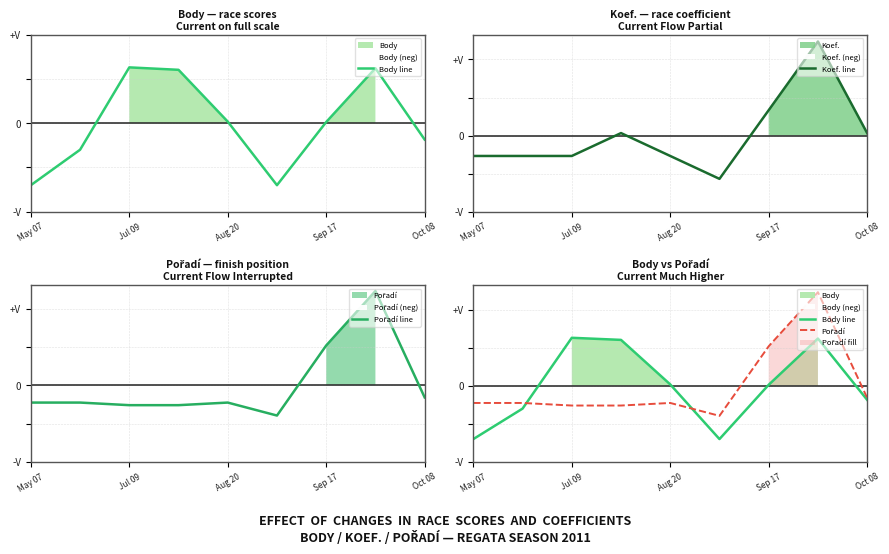

True or false: Koef. line and Body line intersect in this chart.

True